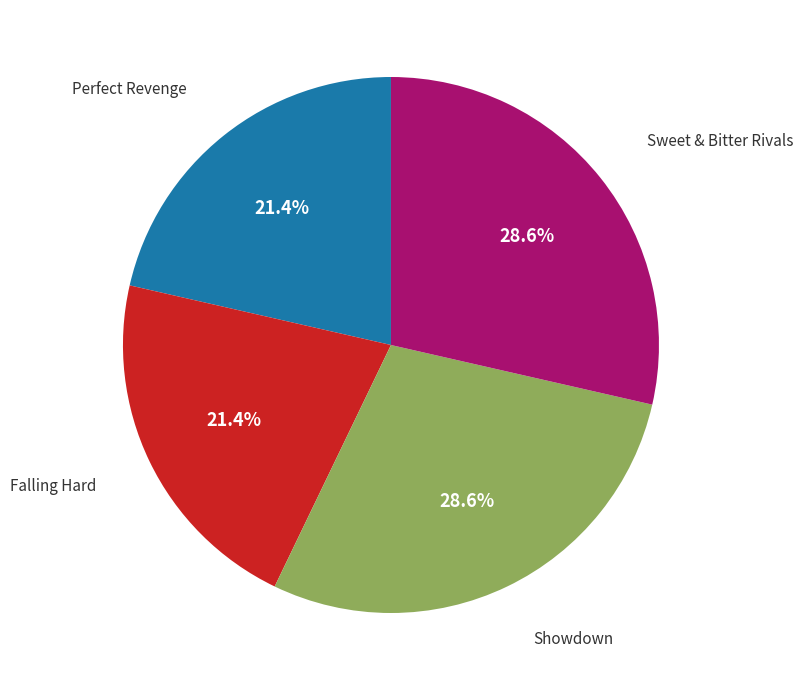

Is there any slice that represents more than half of the pie?

No